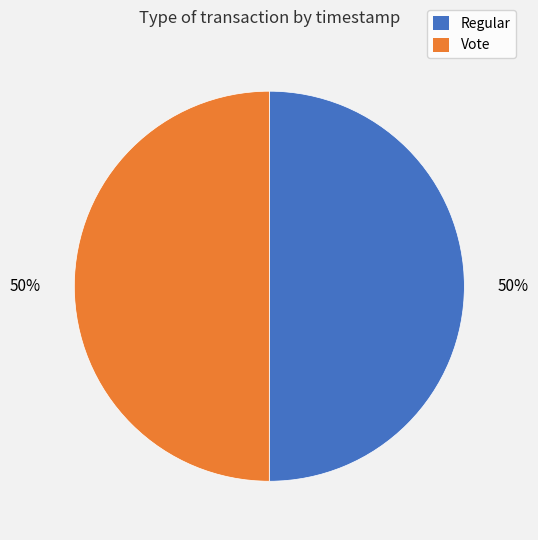

What is the ratio of the value at Vote to the value at Regular?

1.0